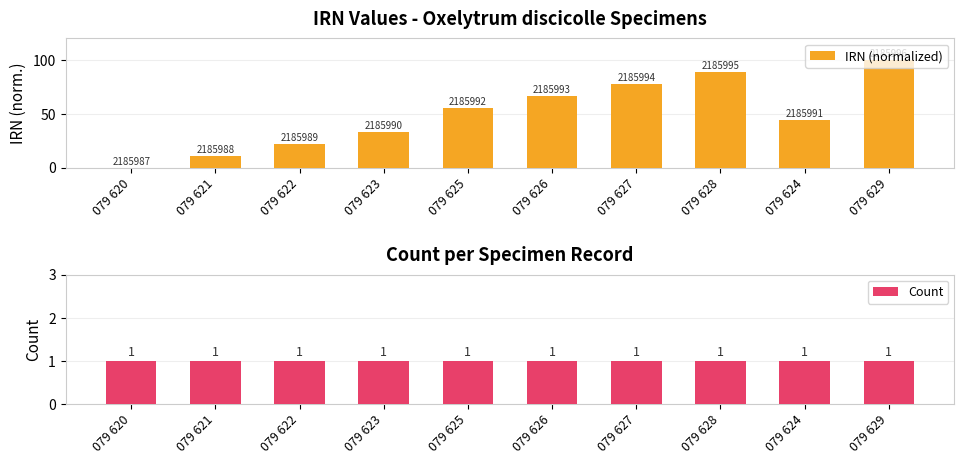

Which has a higher value, 079 626 or 079 623?

079 626